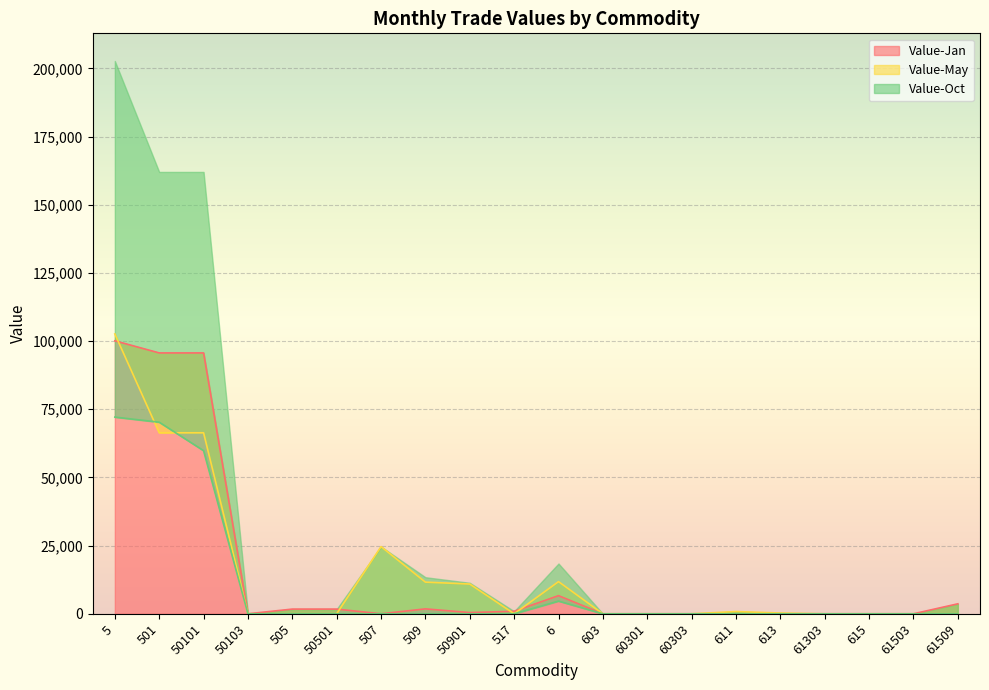

List the labels in order of Value-Oct value, largest first.

5, 501, 50101, 6, 50103, 505, 50501, 507, 509, 50901, 517, 603, 60301, 60303, 611, 613, 61303, 615, 61503, 61509